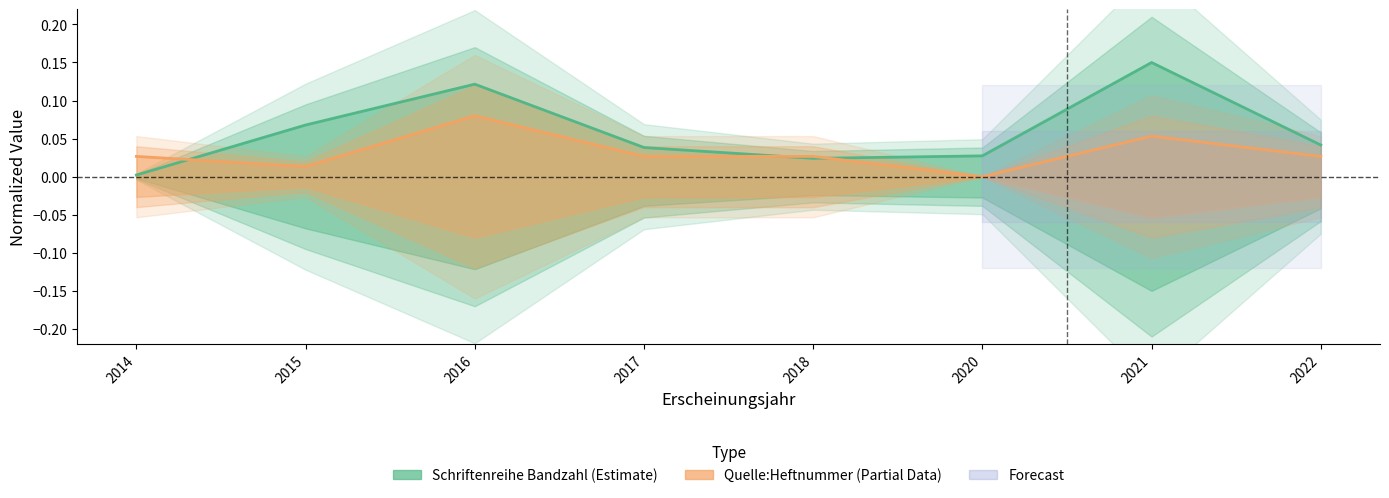

How many times do Quelle:Heftnummer (Partial Data) and Schriftenreihe Bandzahl (Estimate) cross each other?

3